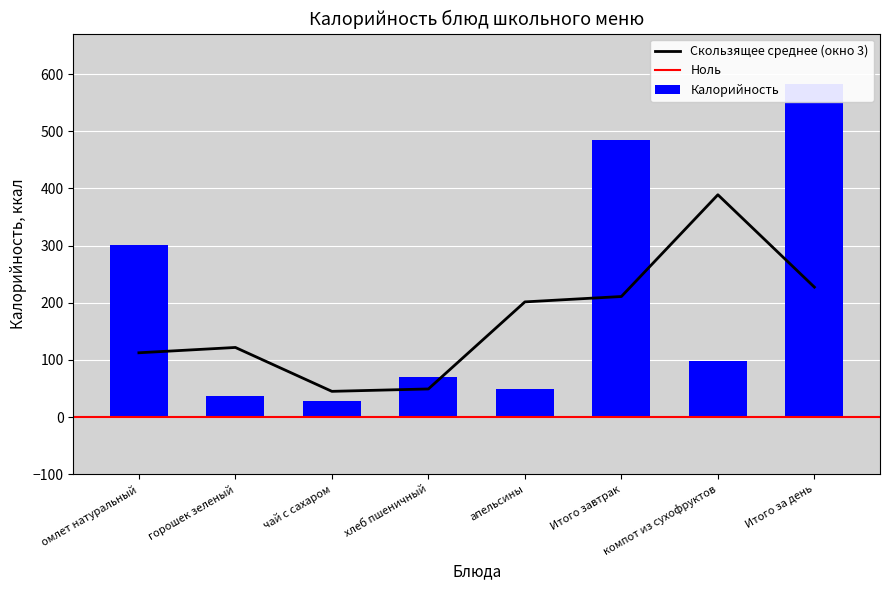

What is the sum of all values?

1652.2